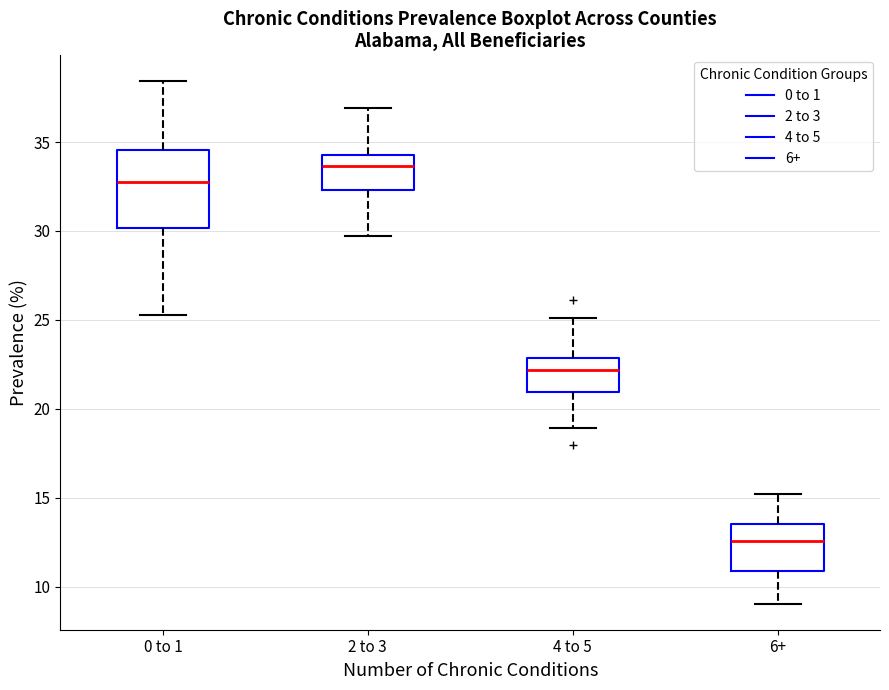

Reading left to right, transcribe this box plot: for each box, give where its median line is, the range the box spans, and where its two whiskers end, as read against the y-axis. The values are not printed on the chart, so give them approximately, as read against the axis.

0 to 1: median 32.5, box 30.0 to 34.5, whiskers 25.5 to 38.5
2 to 3: median 33.5, box 32.5 to 34.5, whiskers 29.5 to 37.0
4 to 5: median 22.0, box 21.0 to 23.0, whiskers 19.0 to 25.0
6+: median 12.5, box 11.0 to 13.5, whiskers 9.0 to 15.0